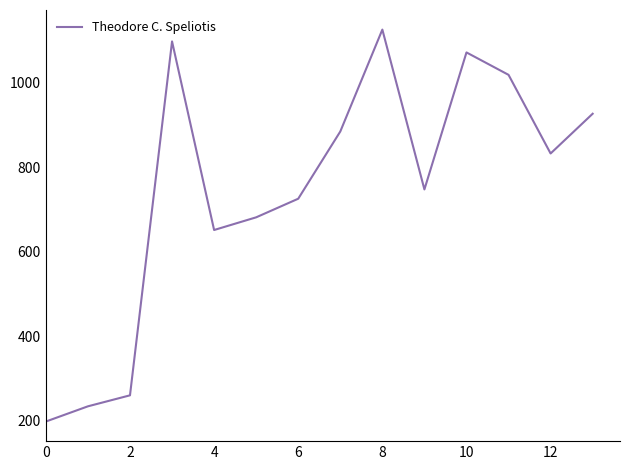

What is the difference between the maximum and minimum values?

927